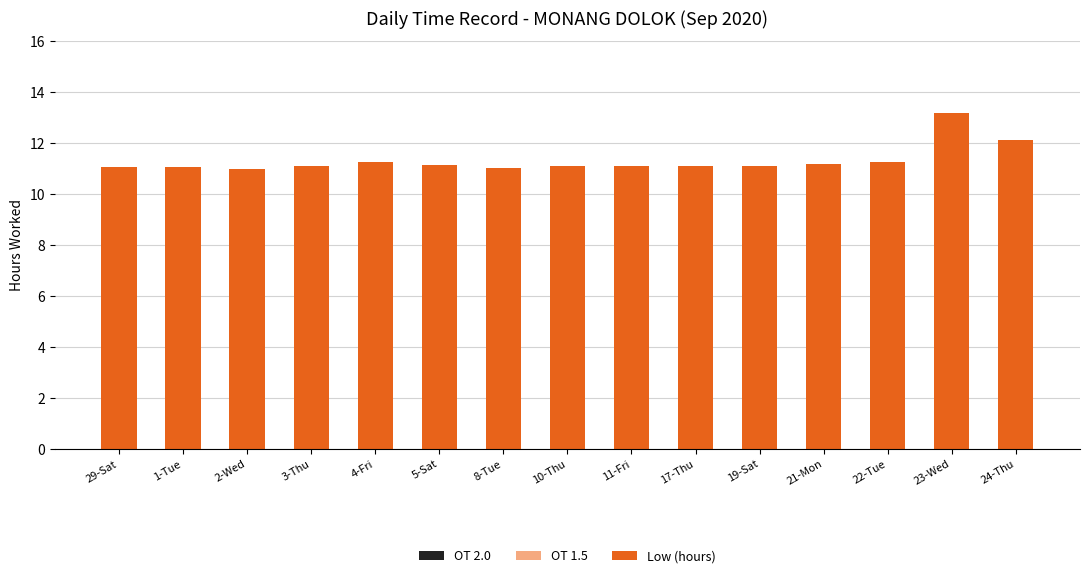

What is the label of the 1st bar from the right?

24-Thu